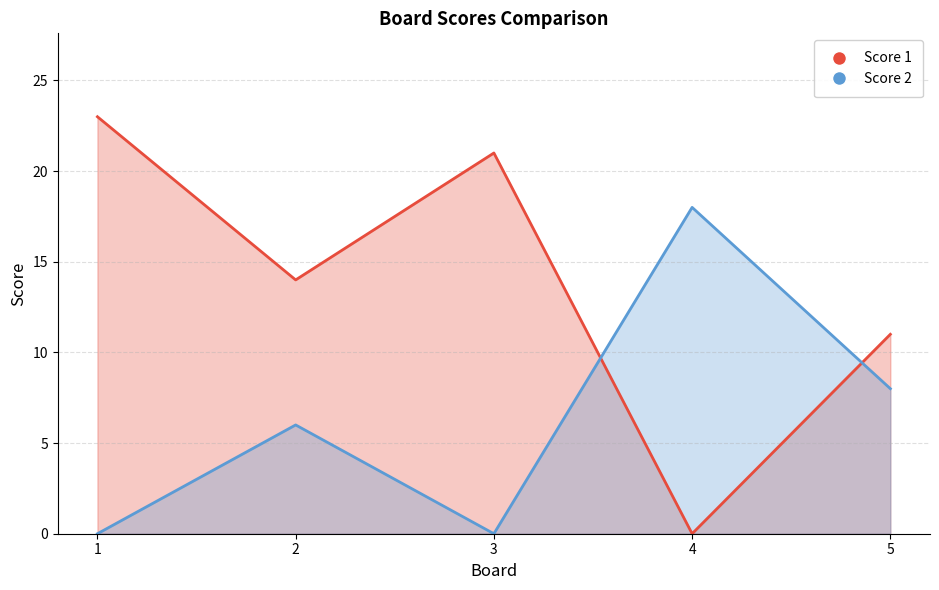

What is the maximum value shown in the chart?

23